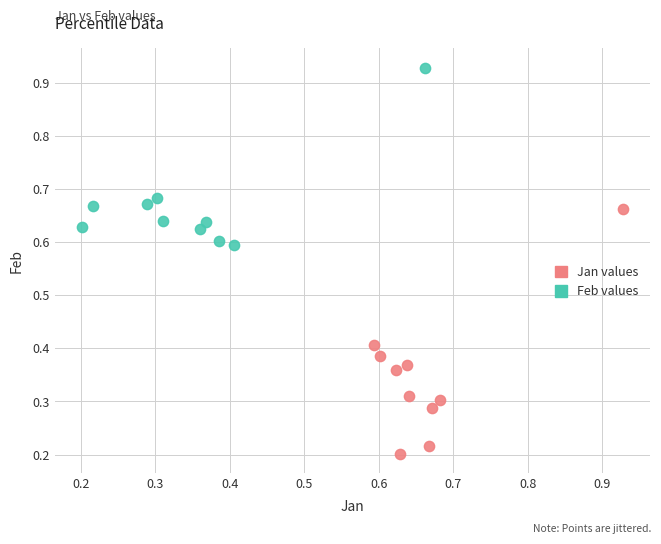

Which series has the widest spread of Y values?

Jan values